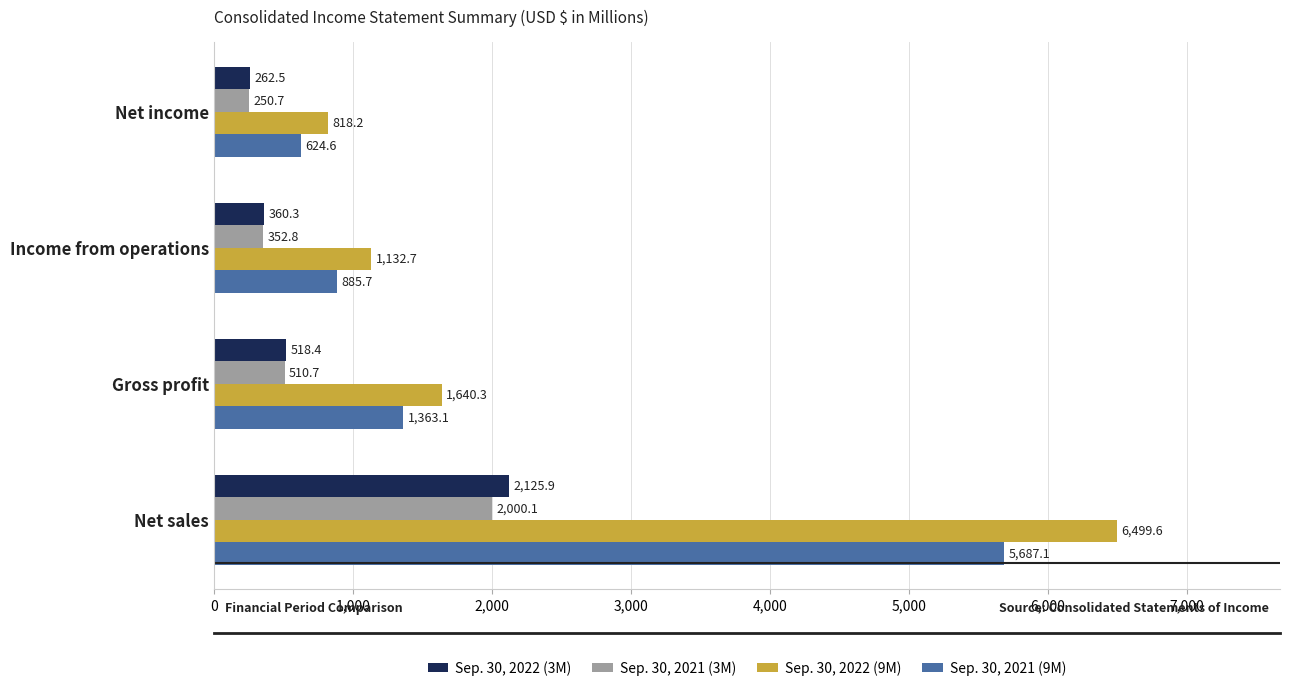

What is the difference between the maximum and second lowest values in the Sep. 30, 2022 (3M) series?

1765.6